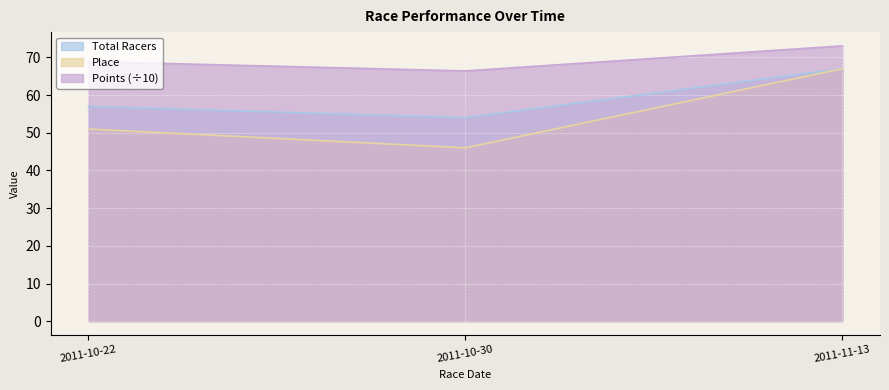

How many lines are shown in the chart?

3